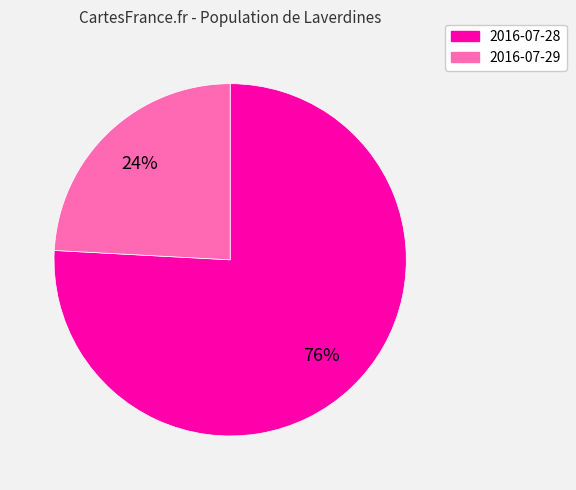

Do 2016-07-29 and 2016-07-28 together represent more than half of the pie?

Yes